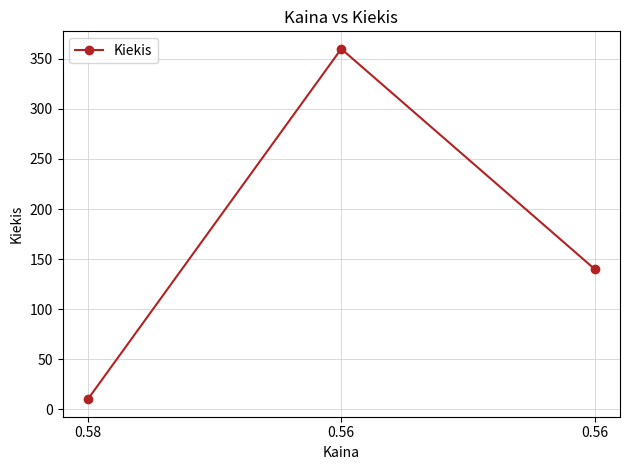

How many values are between 10 and 360?

3